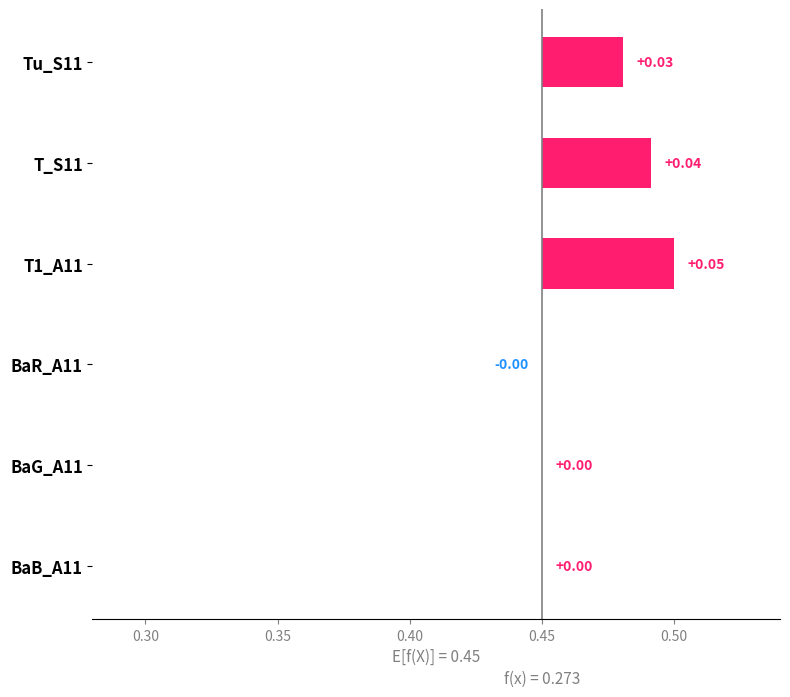

Does the chart contain stacked bars?

No